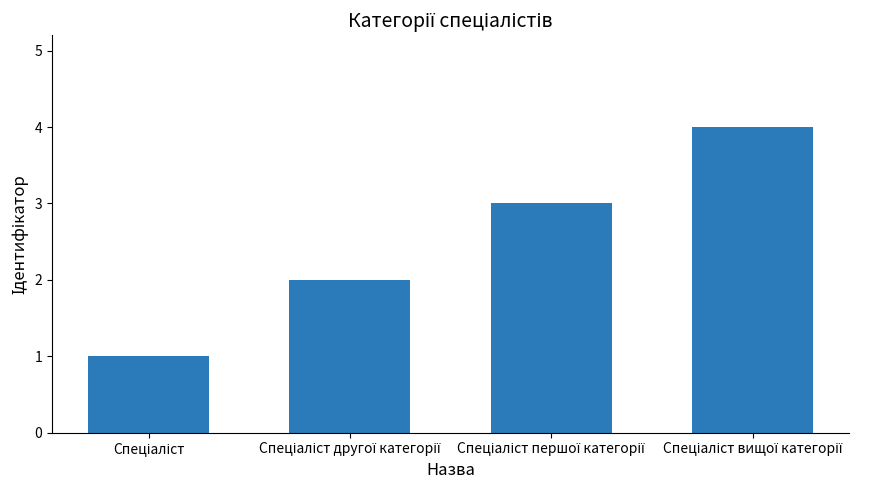

What is the difference between the maximum and minimum values?

3